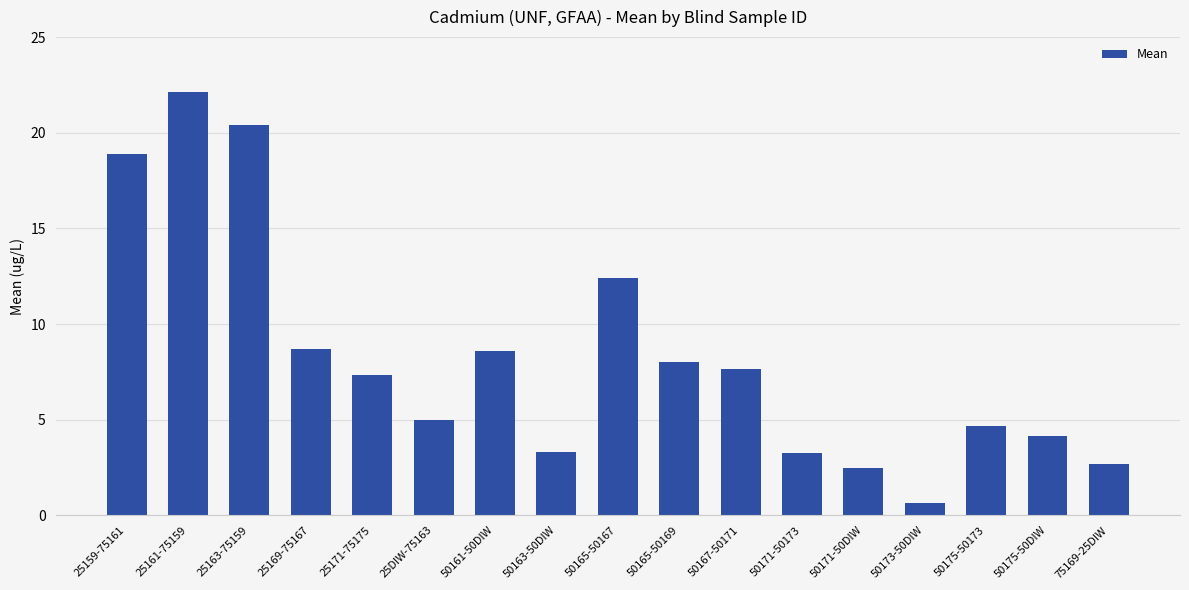

What is the value of the 13th bar from the left?

2.5